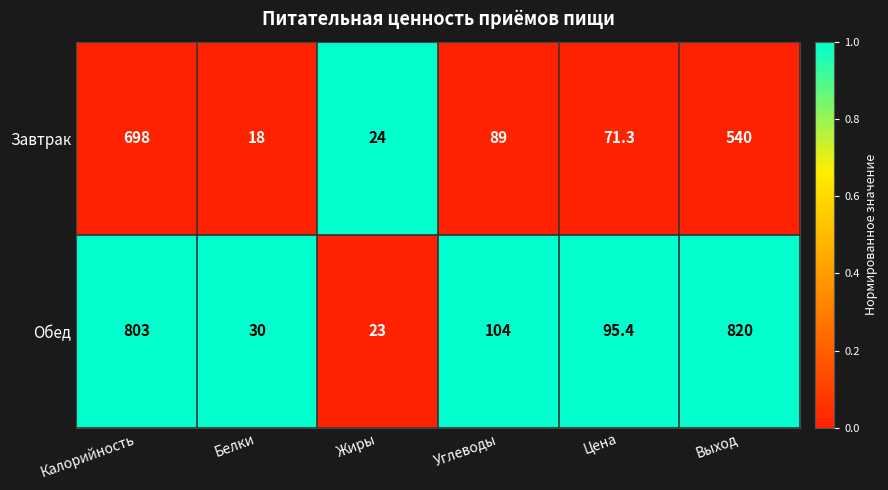

Which series has the largest total across all categories?

Обед